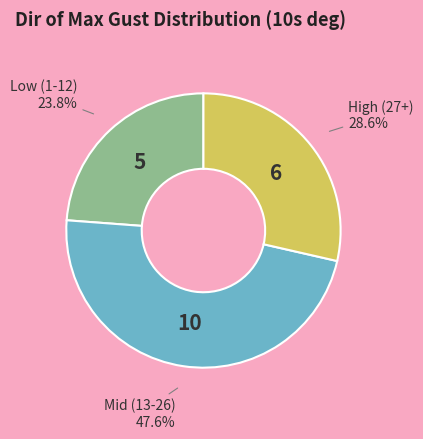

To the nearest percent, what is the difference between the largest and smallest slice percentages?

24%